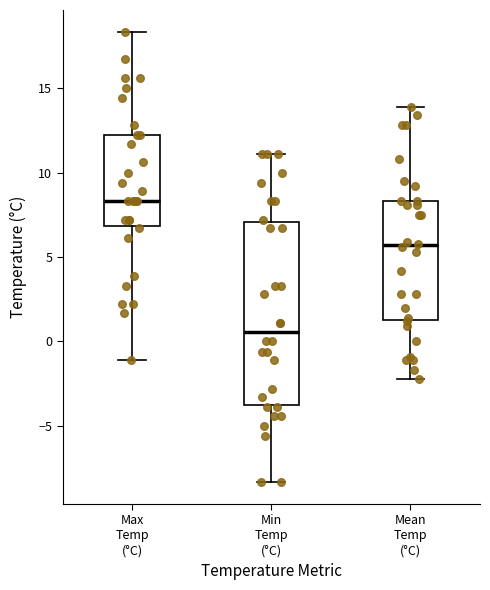

Where is the upper edge of the box for Mean Temp (°C) on the y-axis? The values are not printed on the chart, so give them approximately, as read against the axis.

8.5